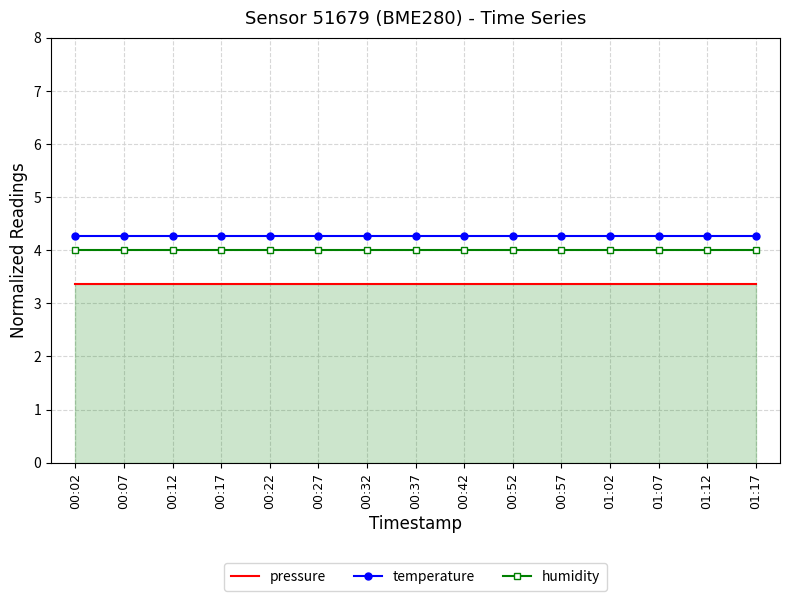

What is the spread (max minus min) of values at 00:22?

0.9